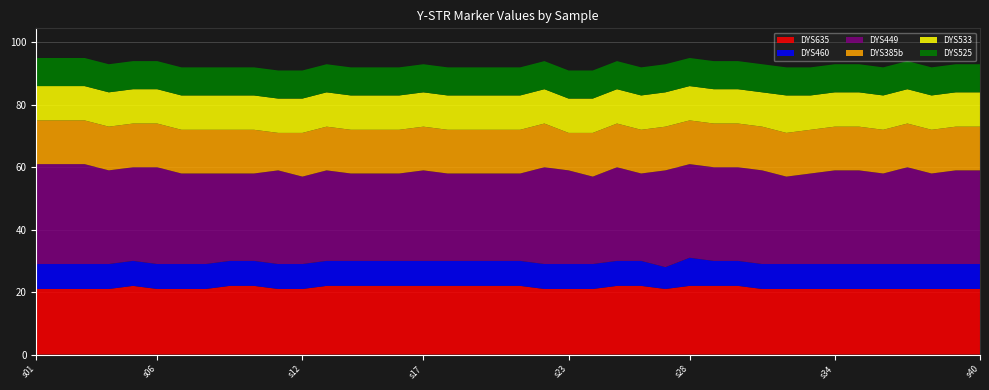

Reading left to right, transcribe all the data shown in this chart.

DYS635: 21	21	21	21	22	21	21	21	22	22	21	21	22	22	22	22	22	22	22	22	22	21	21	21	22	22	21	22	22	22	21	21	21	21	21	21	21	21	21	21
DYS460: 8	8	8	8	8	8	8	8	8	8	8	8	8	8	8	8	8	8	8	8	8	8	8	8	8	8	7	9	8	8	8	8	8	8	8	8	8	8	8	8
DYS449: 32	32	32	30	30	31	29	29	28	28	30	28	29	28	28	28	29	28	28	28	28	31	30	28	30	28	31	30	30	30	30	28	29	30	30	29	31	29	30	30
DYS385b: 14	14	14	14	14	14	14	14	14	14	12	14	14	14	14	14	14	14	14	14	14	14	12	14	14	14	14	14	14	14	14	14	14	14	14	14	14	14	14	14
DYS533: 11	11	11	11	11	11	11	11	11	11	11	11	11	11	11	11	11	11	11	11	11	11	11	11	11	11	11	11	11	11	11	12	11	11	11	11	11	11	11	11
DYS525: 9	9	9	9	9	9	9	9	9	9	9	9	9	9	9	9	9	9	9	9	9	9	9	9	9	9	9	9	9	9	9	9	9	9	9	9	9	9	9	9